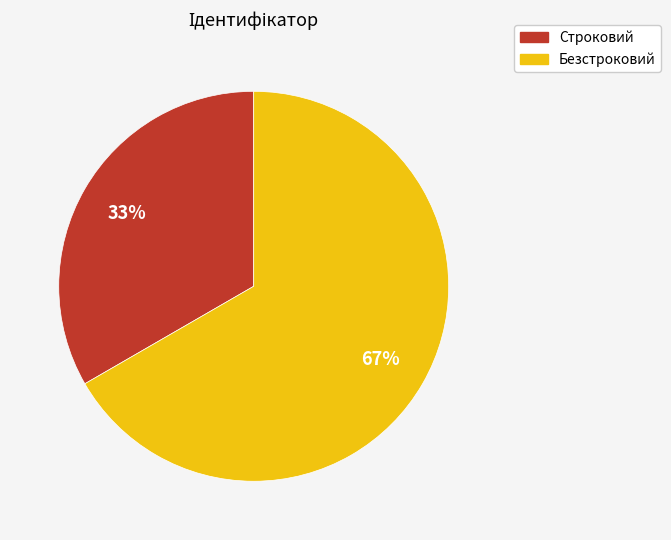

What percentage is the Строковий slice, to the nearest percent?

33%